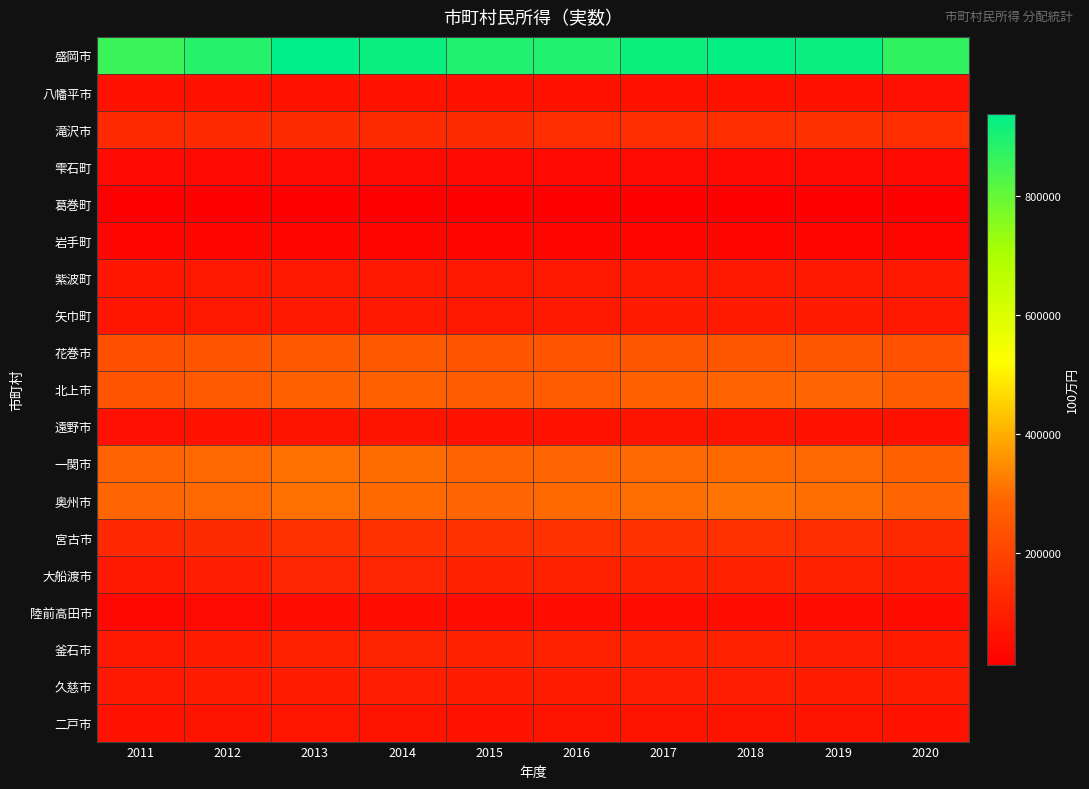

What is the smallest value displayed?

11503